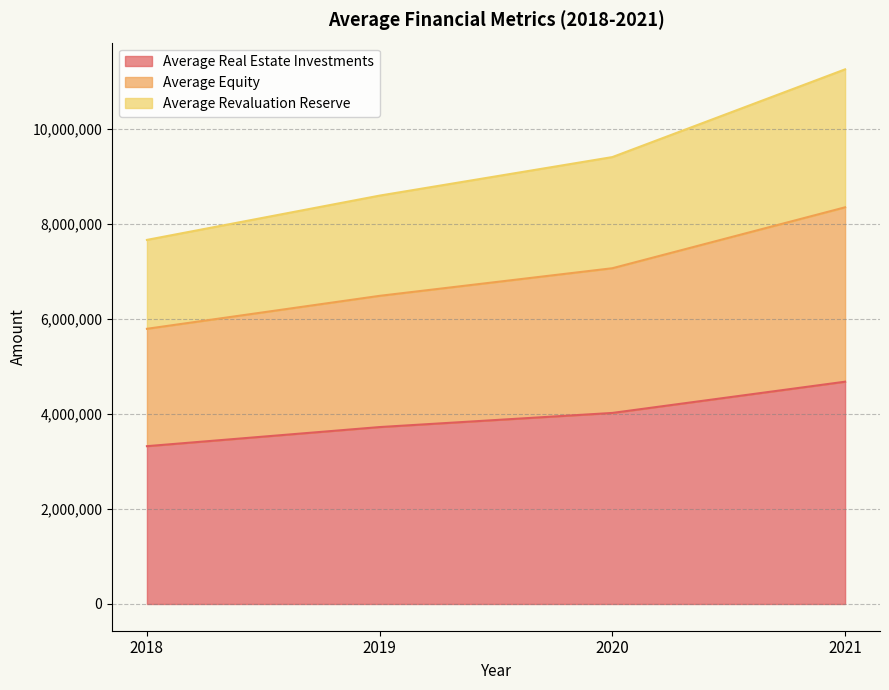

What is the total value across all series at 2020?

9408475